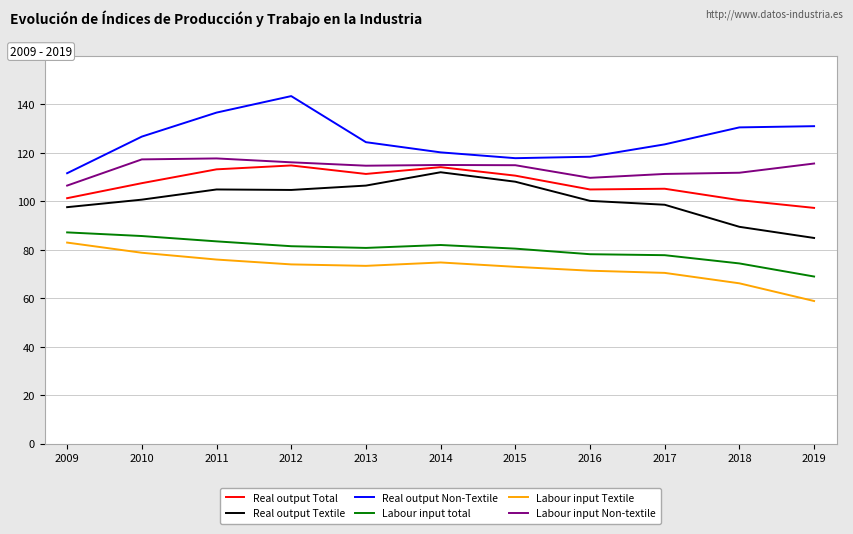

The value of Real output Non-Textile at 2010 is 126.7. True or false?

True